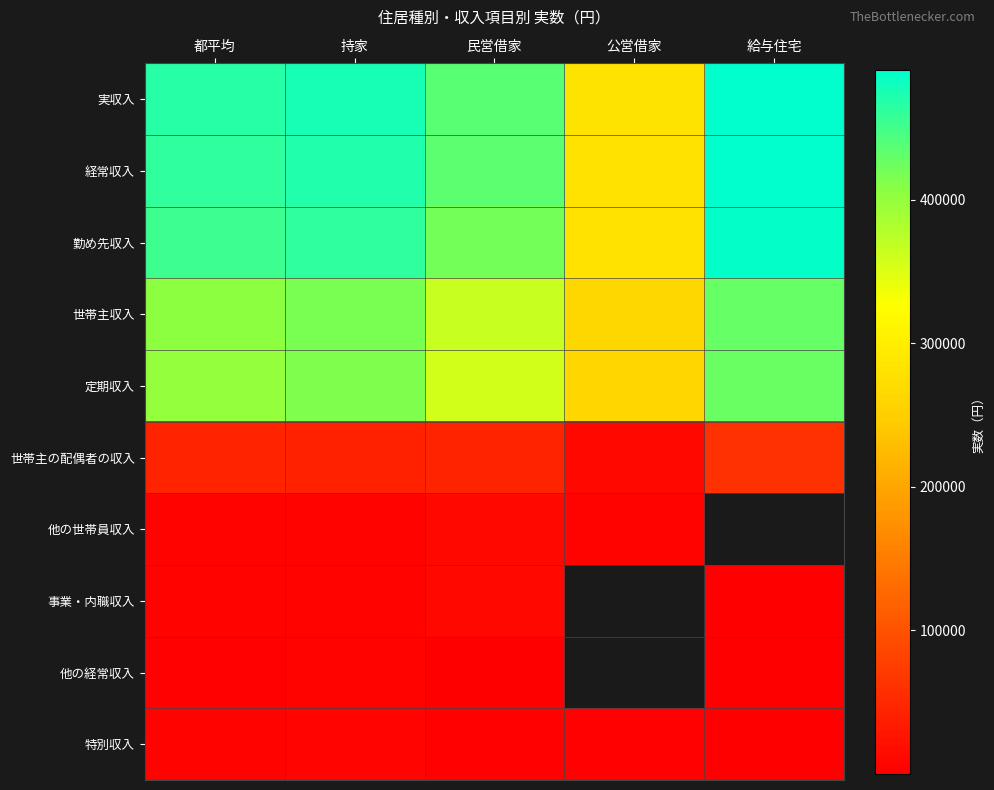

How many positive values does the 他の経常収入 series have?

4